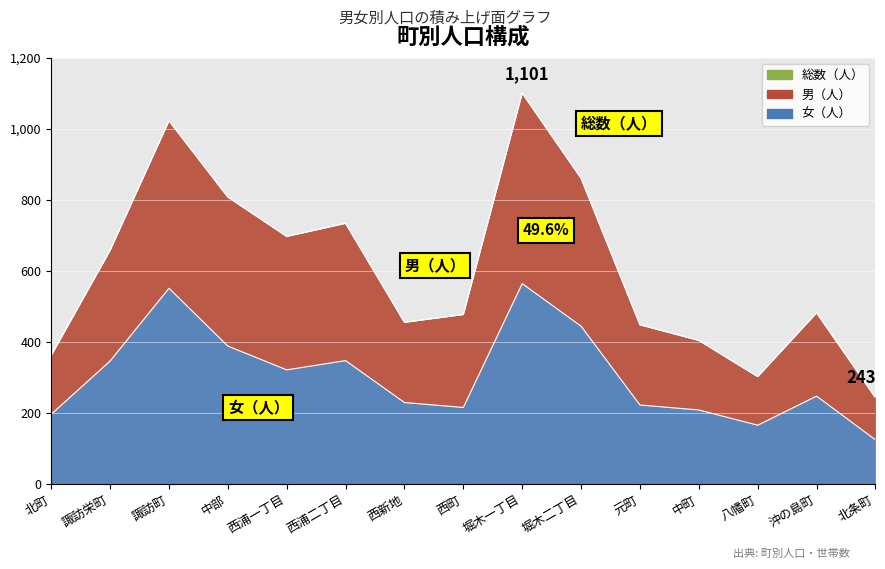

Between 諏訪栄町 and 西浦二丁目, which series saw the biggest shift?

総数（人）